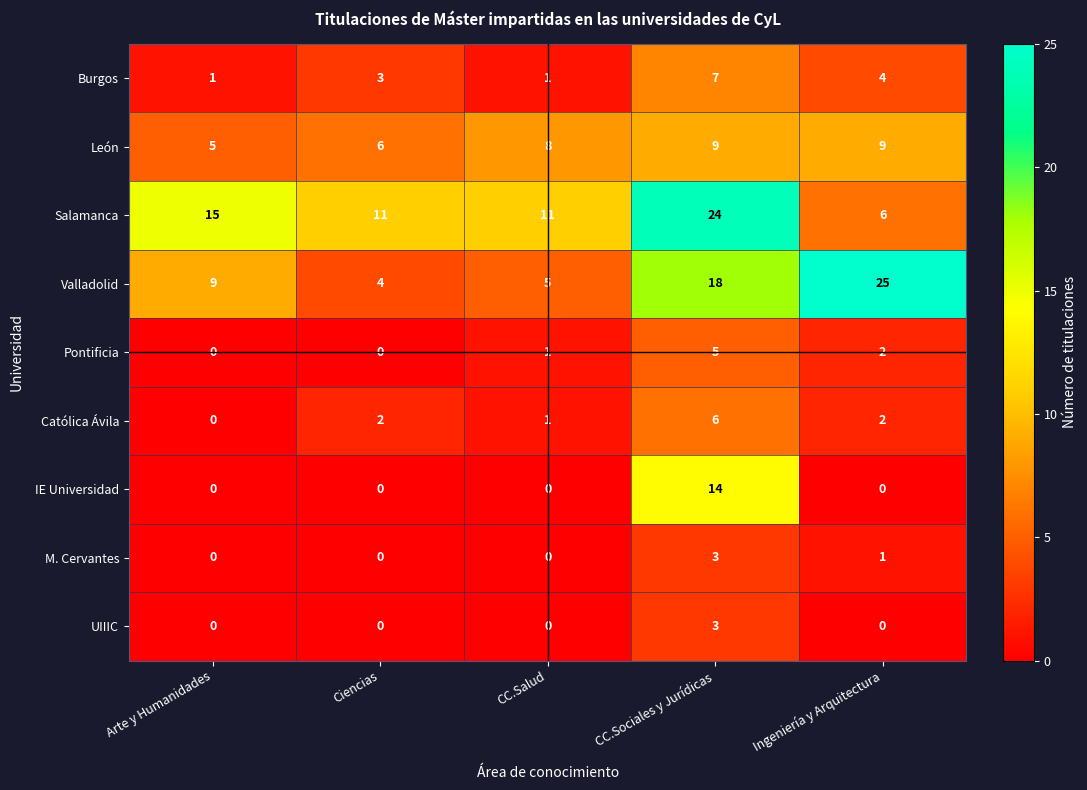

At how many categories does at least one series exceed 4?

5